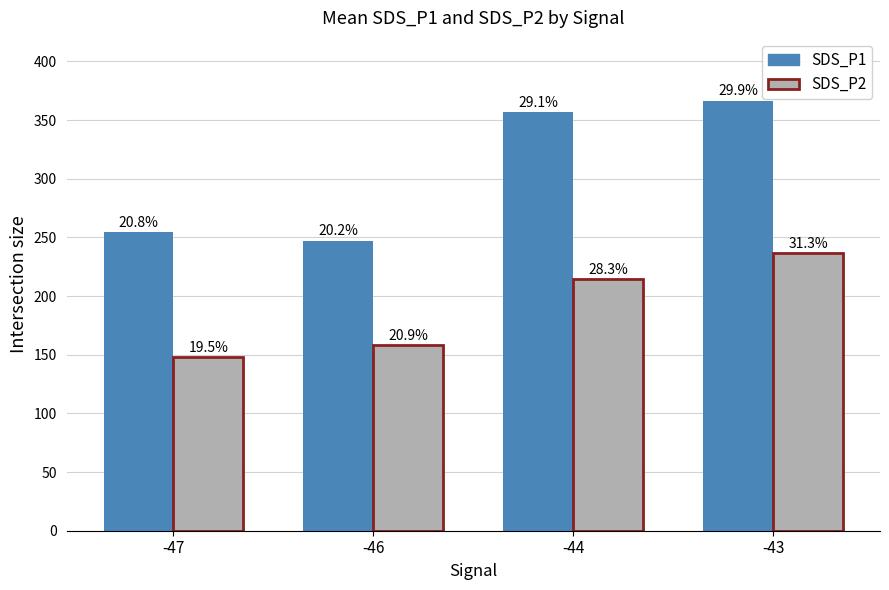

How many groups of bars are there?

4